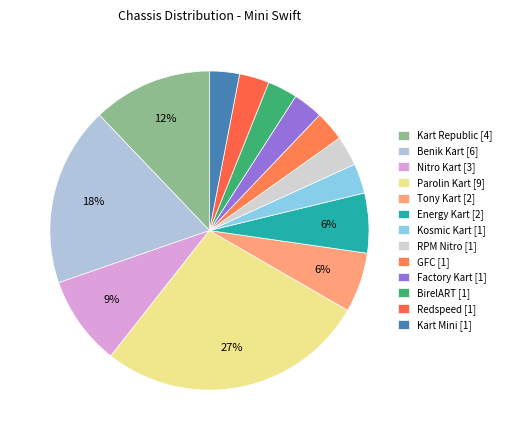

What is the ratio of the value at Nitro Kart to the value at Kart Republic?

0.8